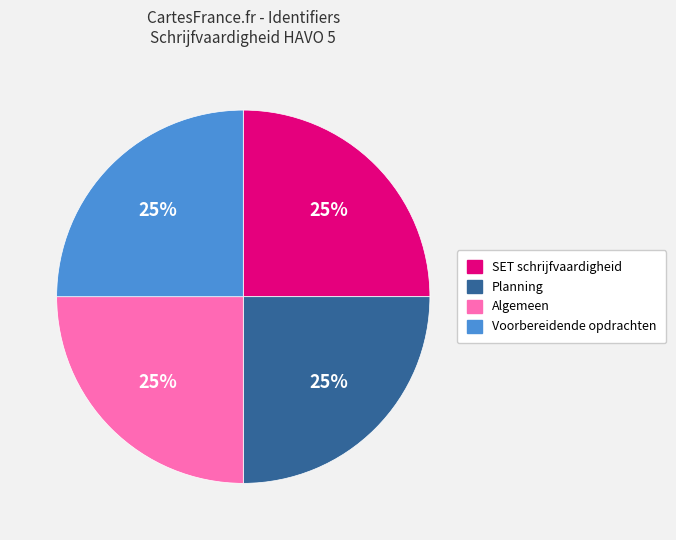

Is it true that SET schrijfvaardigheid is 25% of the pie?

True